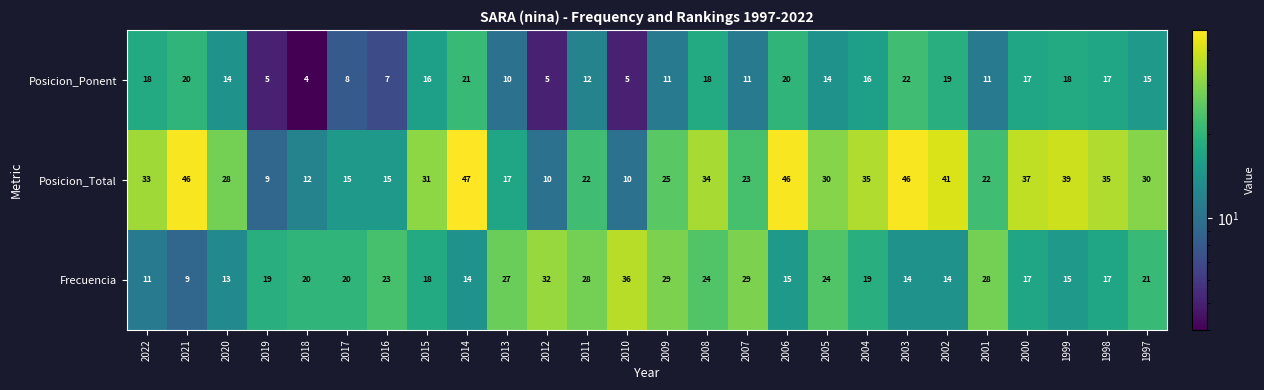

Rank the series by their average value, from highest to lowest.

Posicion_Total, Frecuencia, Posicion_Ponent